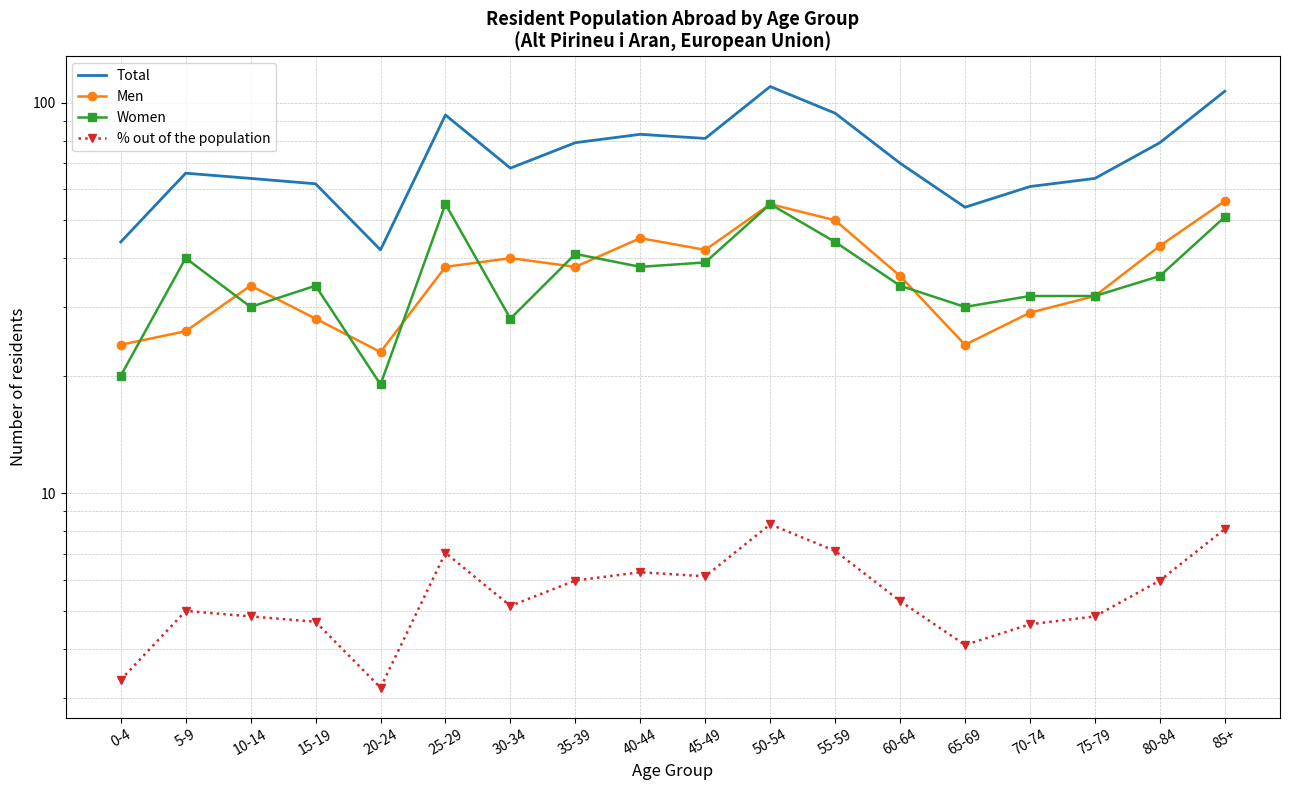

How many lines are shown in the chart?

4